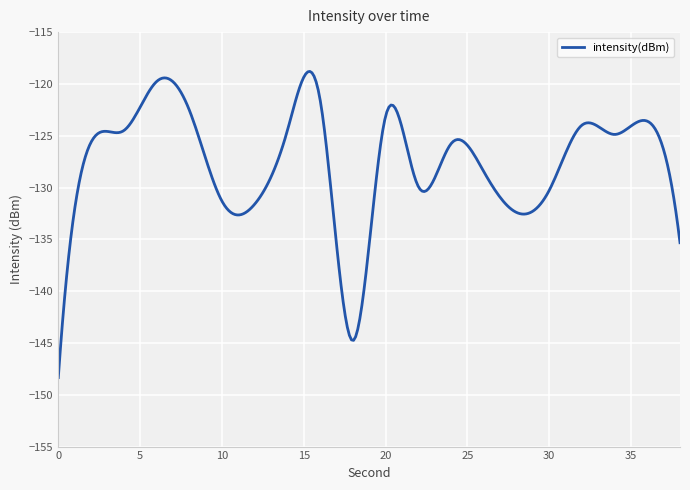

What is the maximum value shown in the chart?

-118.8